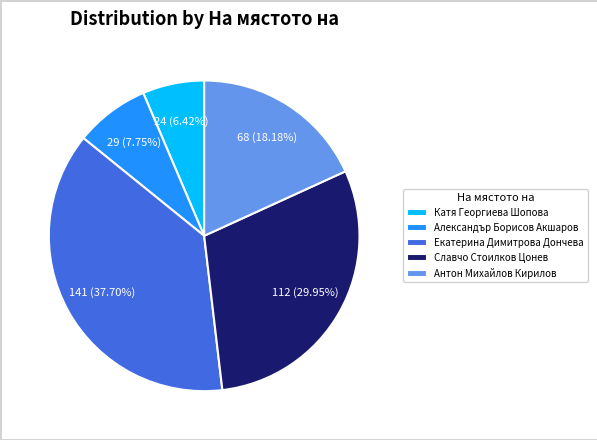

The Катя Георгиева Шопова slice represents 6% of the pie. True or false?

True